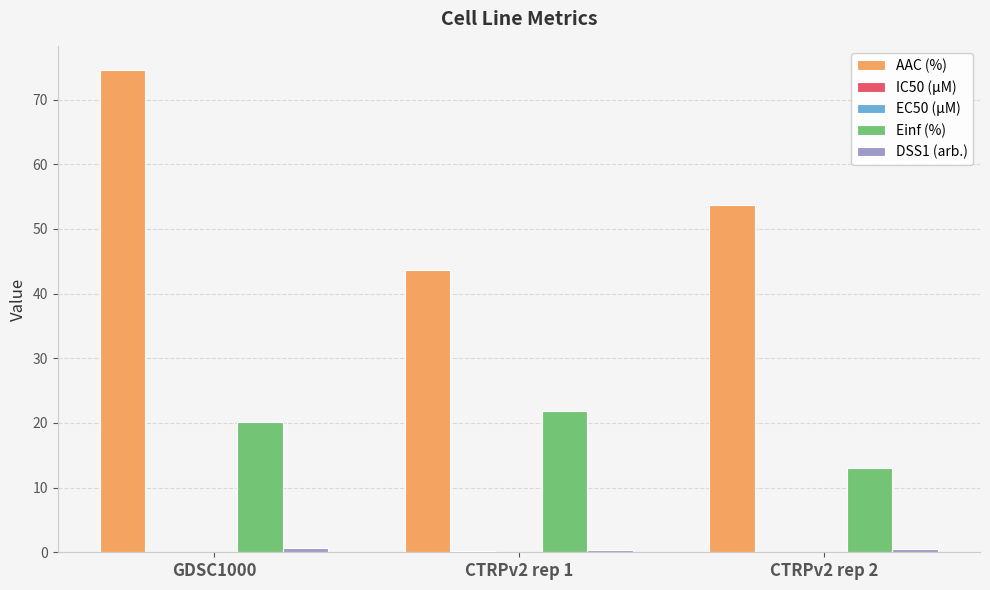

The AAC (%) series shows 82.7 at CTRPv2 rep 2. True or false?

False